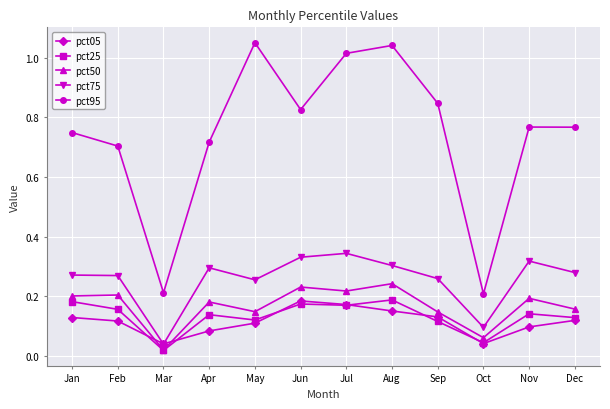

True or false: pct75 and pct95 cross at least once.

False